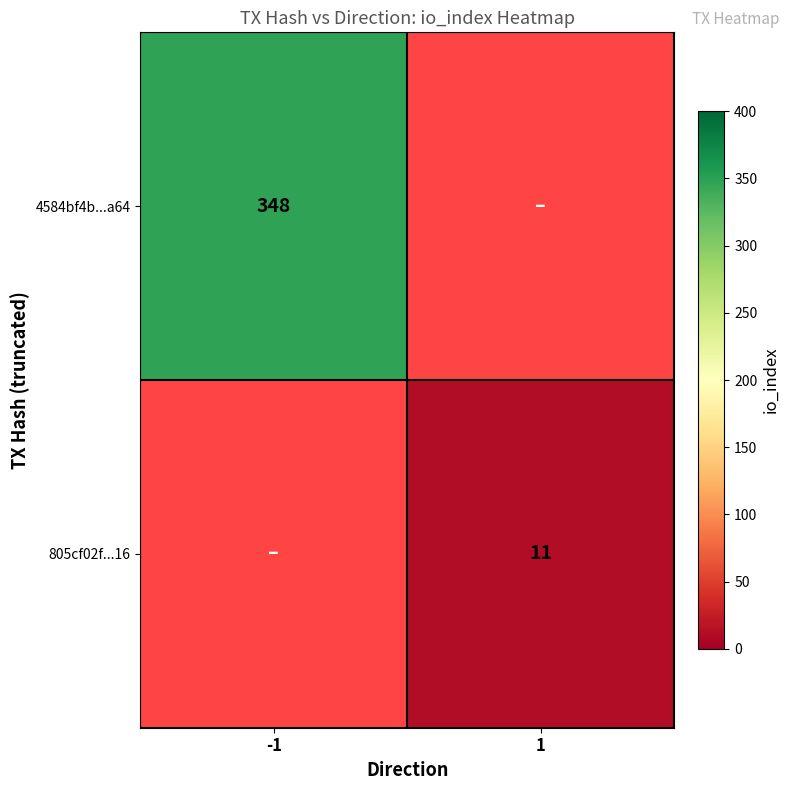

The value of 805cf02f...16 at 1 is 18.6. True or false?

False